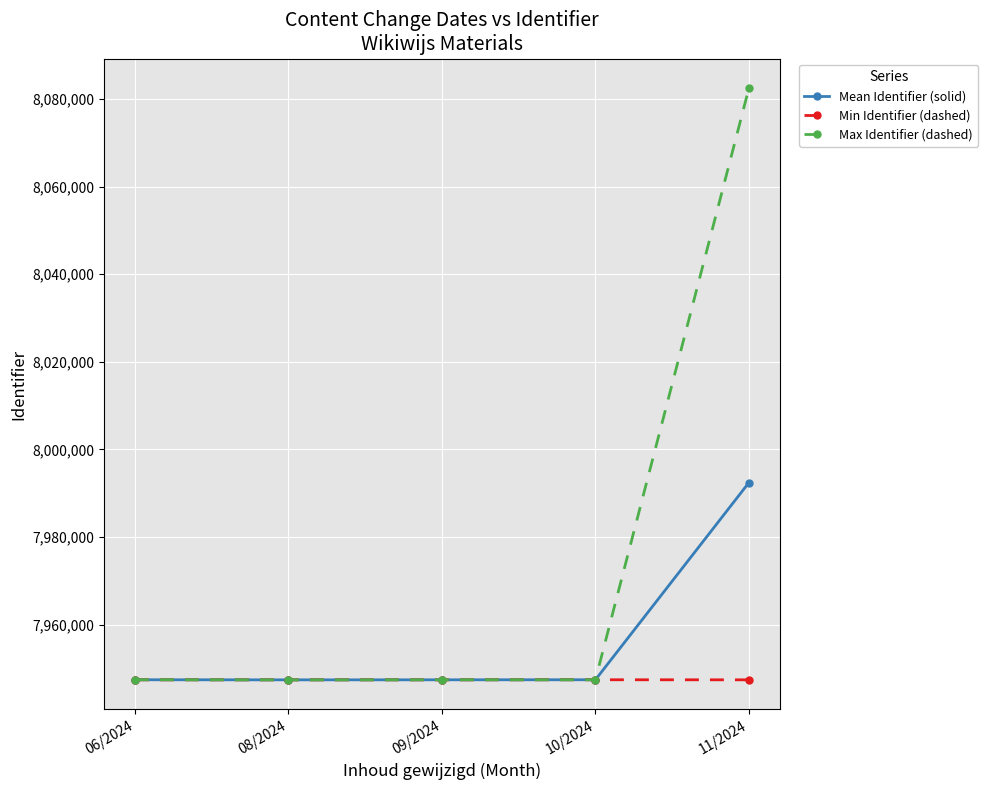

Which series has the largest range (max minus min)?

Max Identifier (dashed)